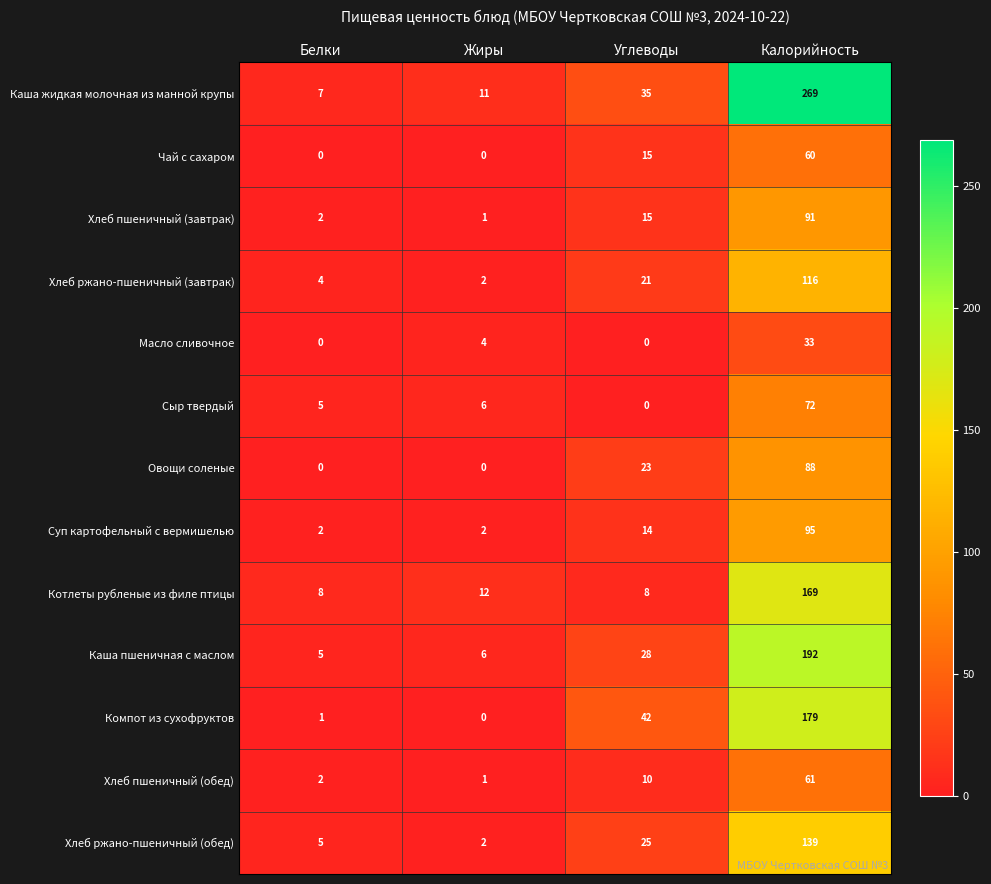

What is the total value across all series at Углеводы?

236